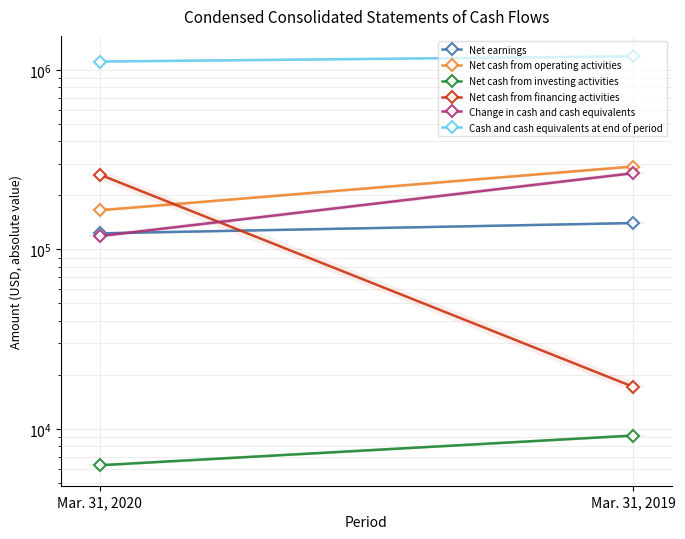

Reading right to left, transcribe all the data shown in this chart.

Net earnings: 140111	122782
Net cash from operating activities: 289483	165000
Net cash from investing activities: 9180	6270
Net cash from financing activities: 17144	261237
Change in cash and cash equivalents: 265694	118518
Cash and cash equivalents at end of period: 1189429	1111973